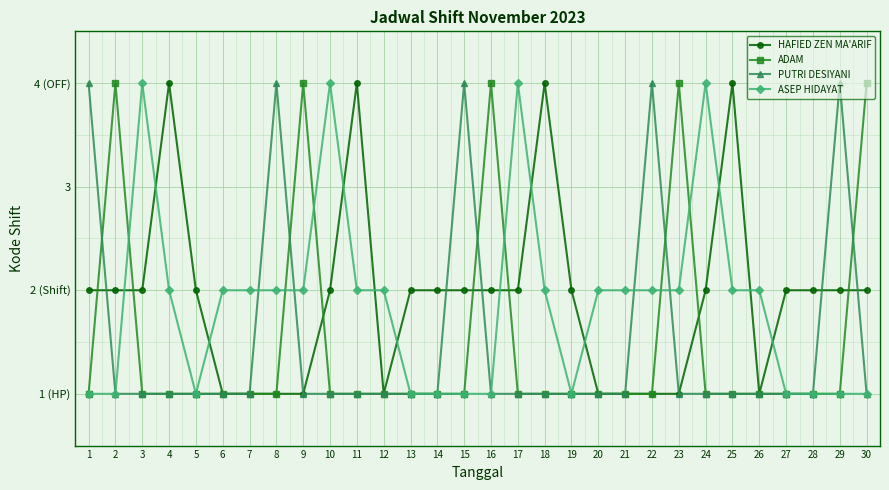

What is the difference between the HAFIED ZEN MA'ARIF values at 30 and 8?

1